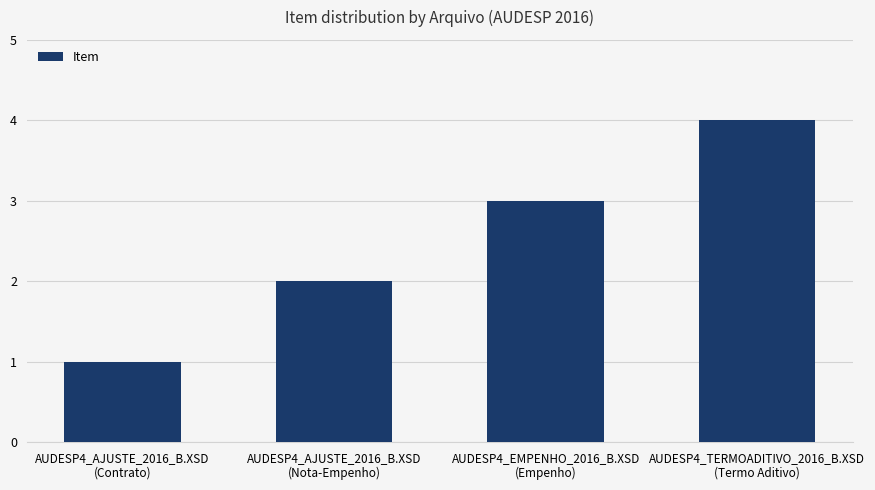

List the labels in order of value, smallest first.

AUDESP4_AJUSTE_2016_B.XSD
(Contrato), AUDESP4_AJUSTE_2016_B.XSD
(Nota-Empenho), AUDESP4_EMPENHO_2016_B.XSD
(Empenho), AUDESP4_TERMOADITIVO_2016_B.XSD
(Termo Aditivo)